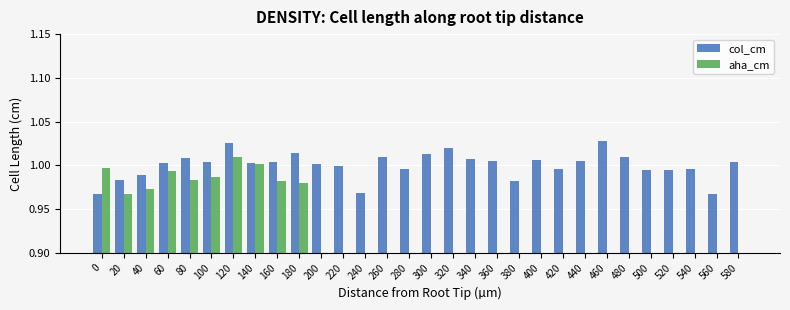

What is the spread (max minus min) of values at 380?

1.0